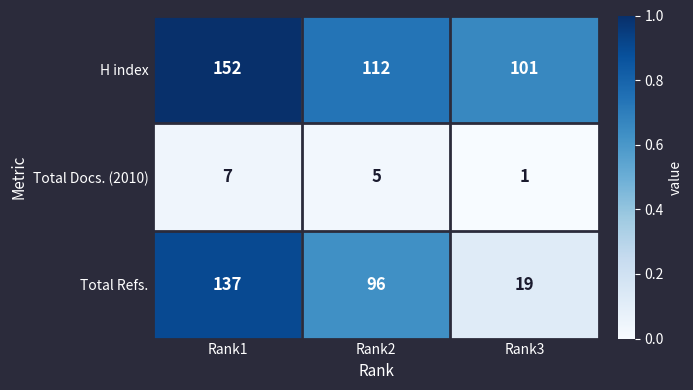

Which label corresponds to the smallest value in the chart?

Rank3